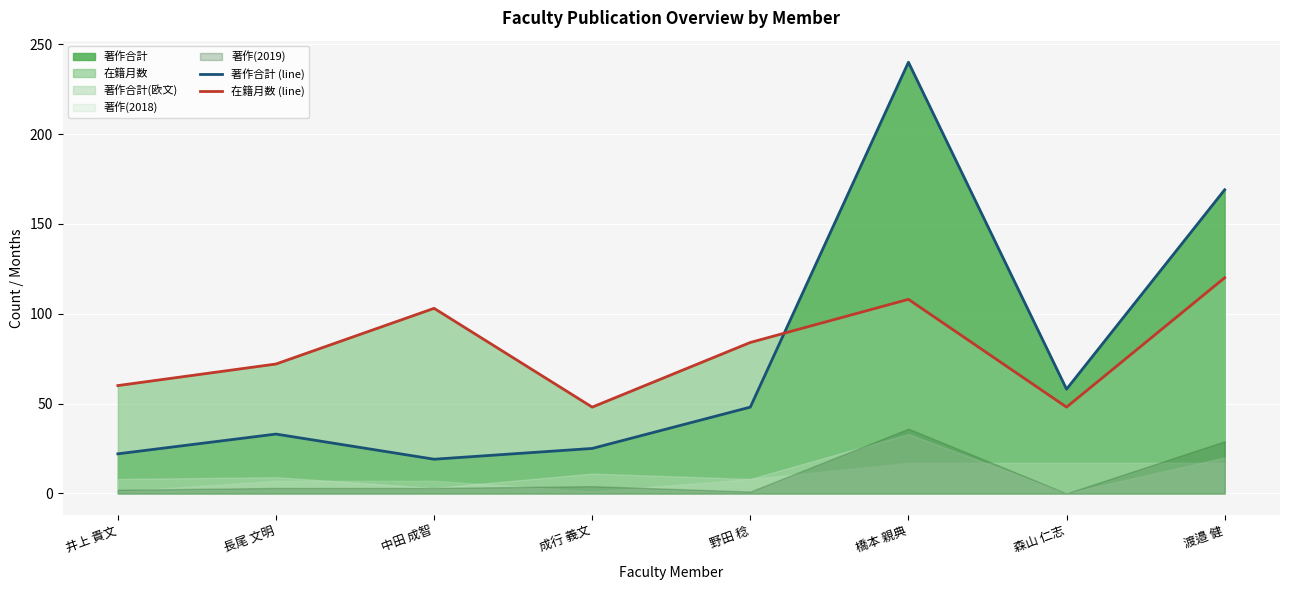

The 在籍月数 (line) series shows 108 at 橋本 親典. True or false?

True